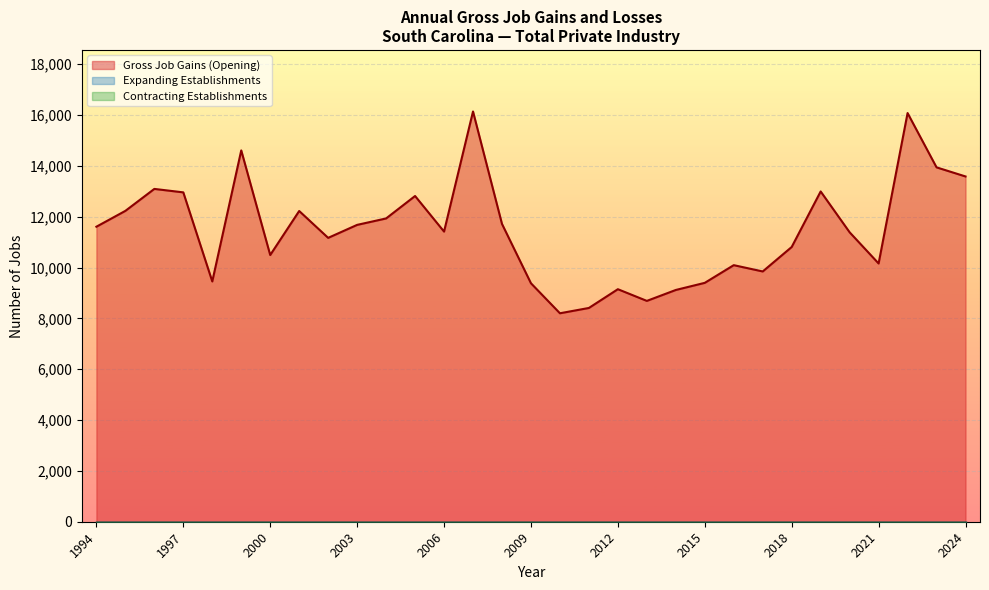

How many values in the Gross Job Gains (Opening) series exceed 11416?

15